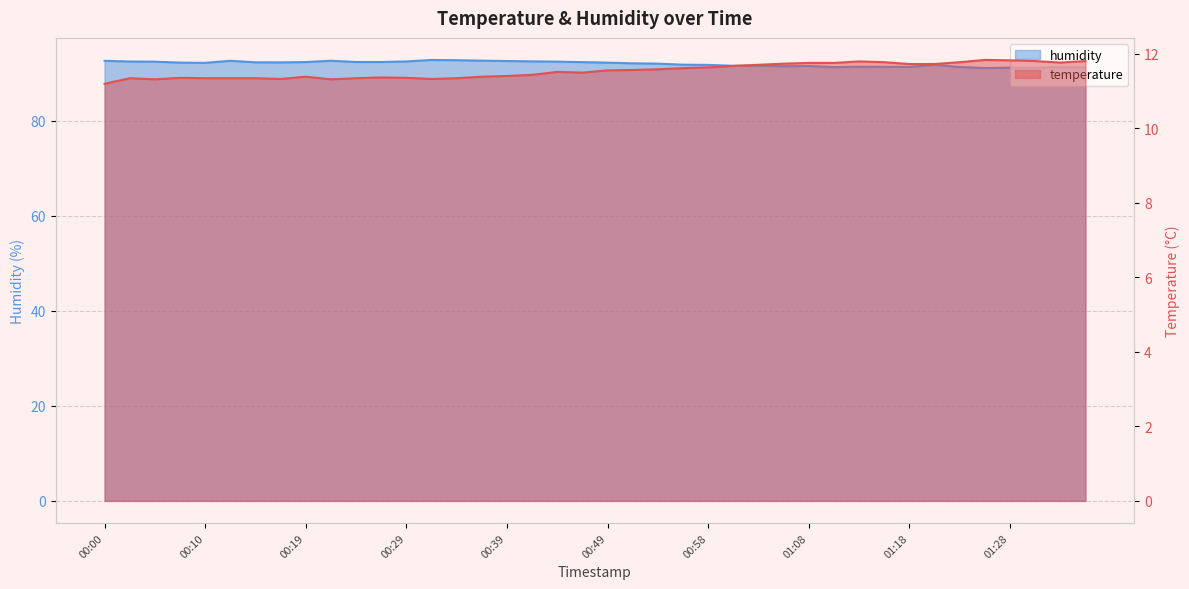

What is the value of the temperature point at the 10th from the left?

11.3